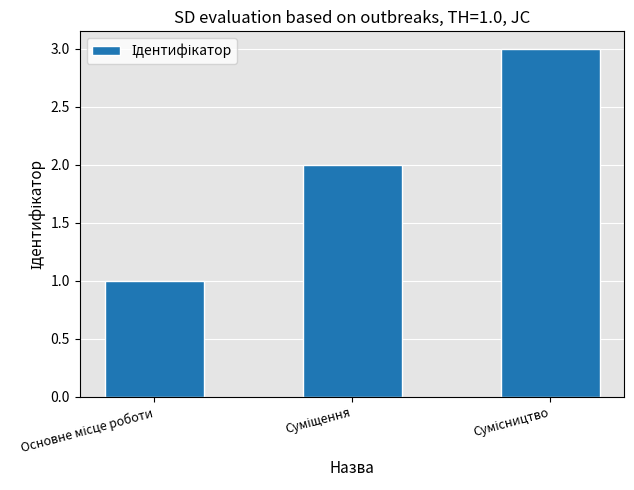

What is the maximum value shown in the chart?

3